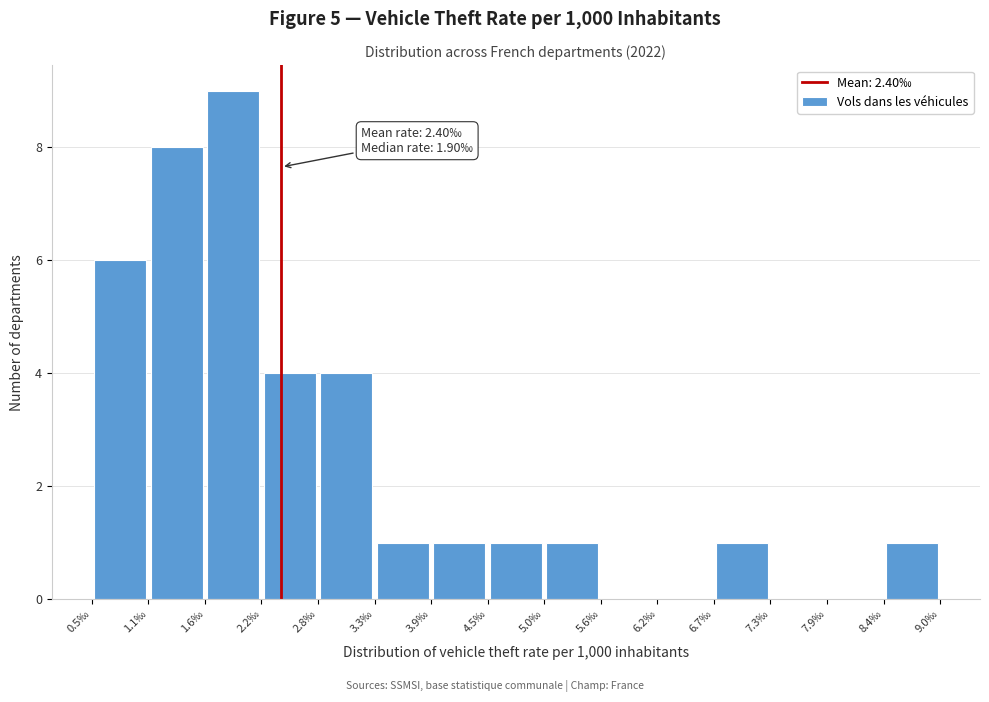

Over which range of the x-axis is the bar tallest?

1.6 to 2.2